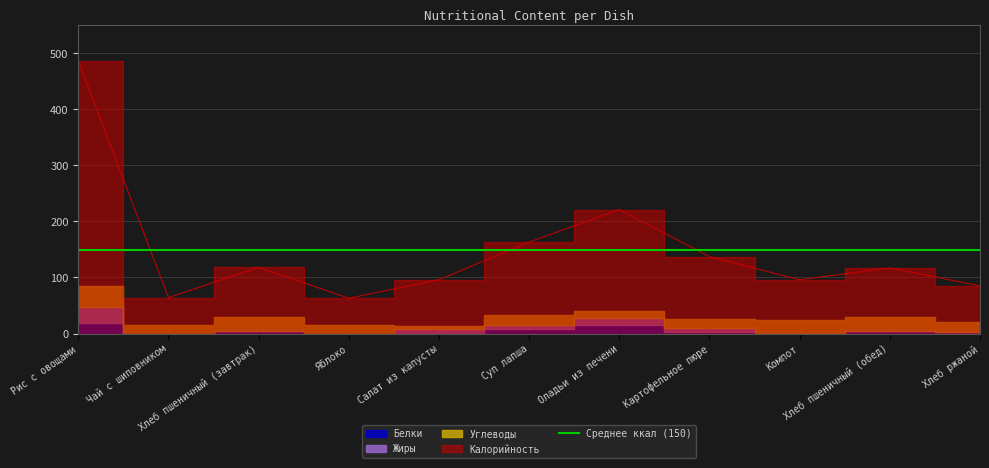

What is the spread (max minus min) of values at Оладьи из печени?

209.0